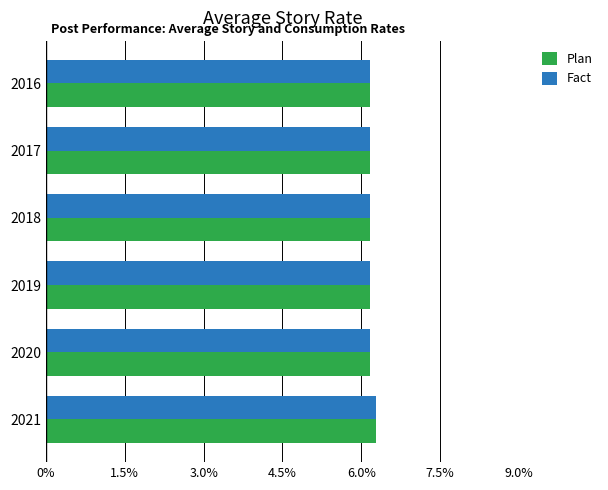

What is the average value of the Fact series?

0.1